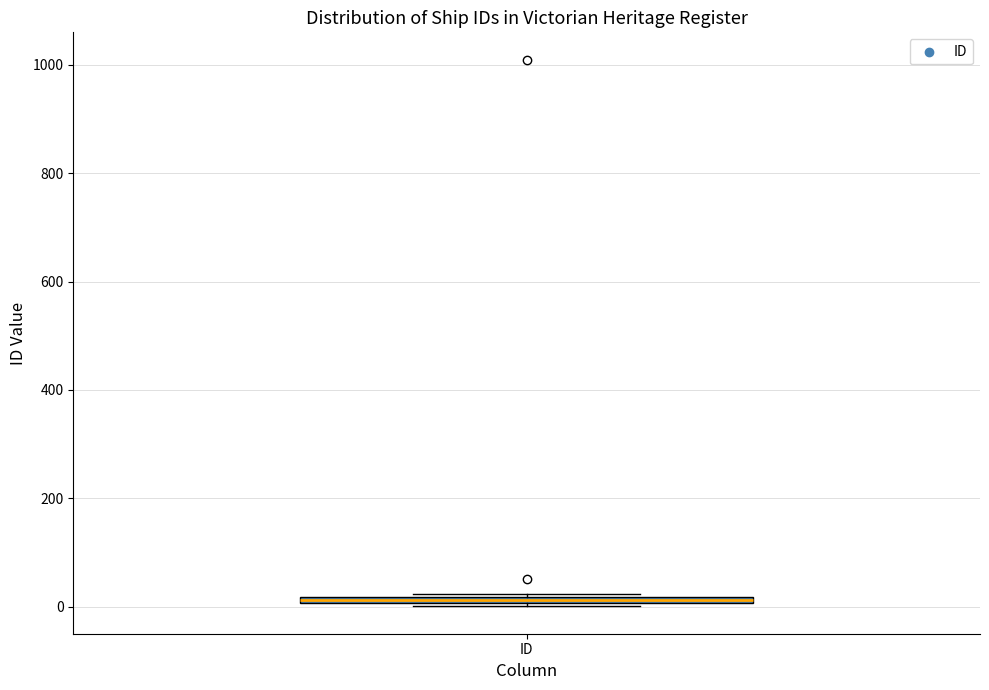

Where is the lower edge of the box for ID on the y-axis? The values are not printed on the chart, so give them approximately, as read against the axis.

0